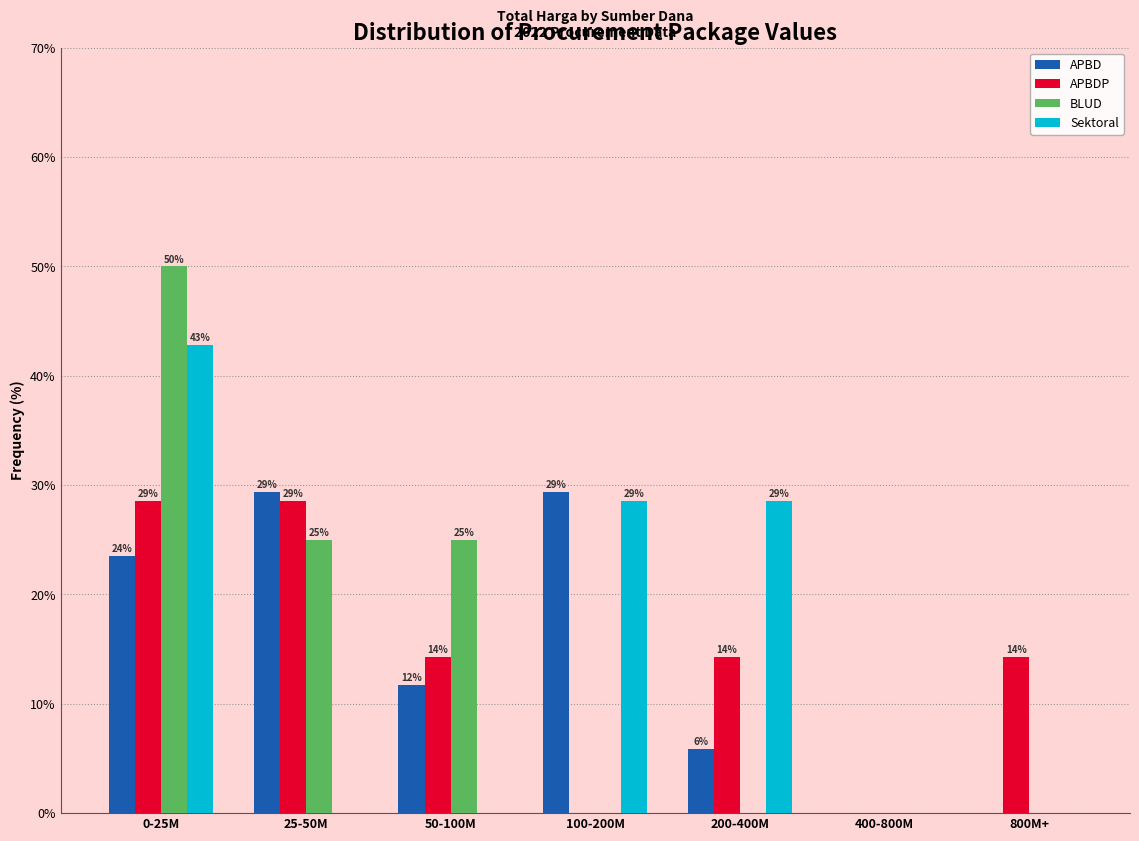

How many groups of bars are there?

7